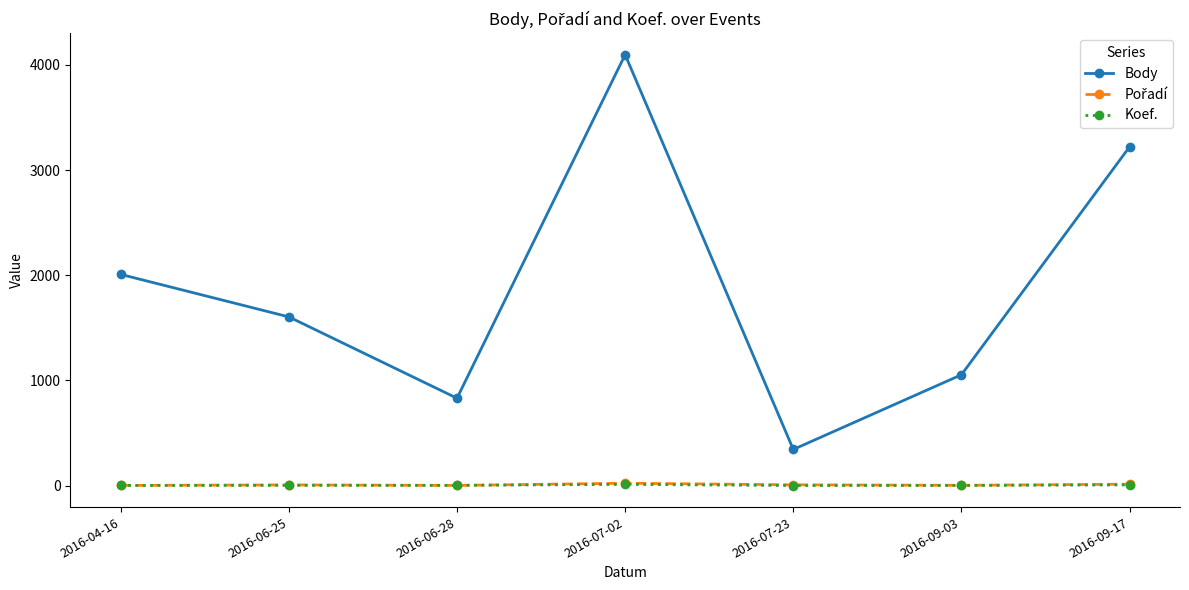

What is the label of the 7th point from the left?

2016-09-17